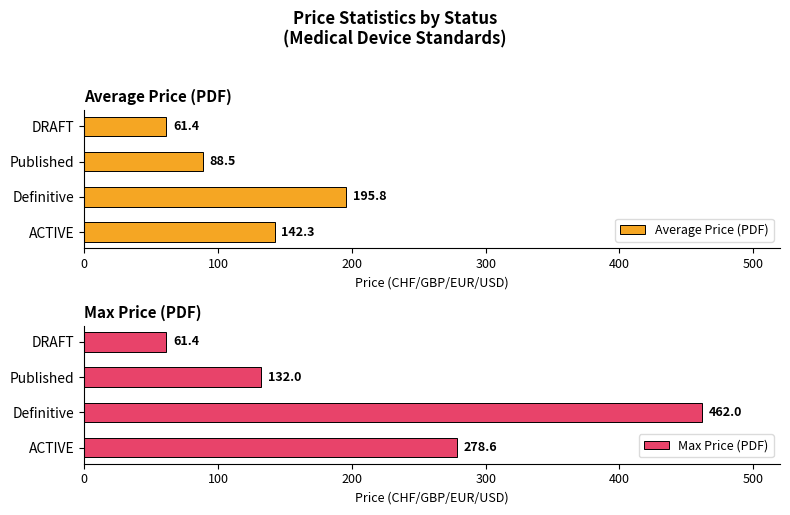

What is the sum of the Average Price (PDF) values at Definitive and ACTIVE?

338.1